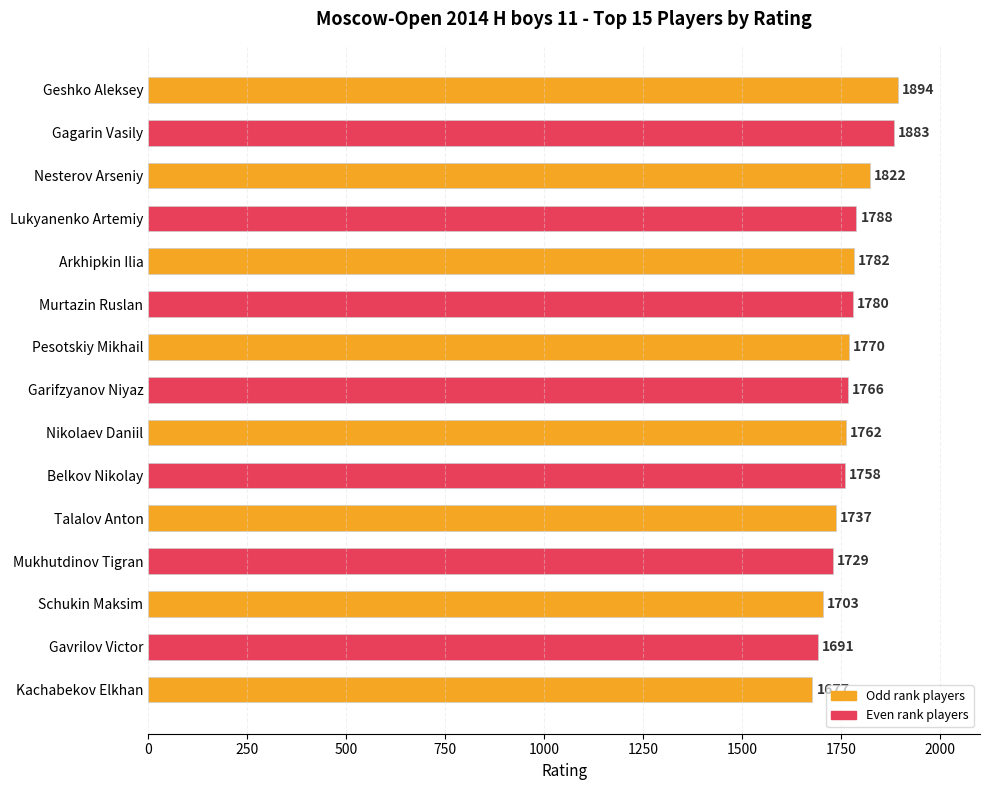

What is the sum of the values at Gagarin Vasily and Gavrilov Victor?

3574